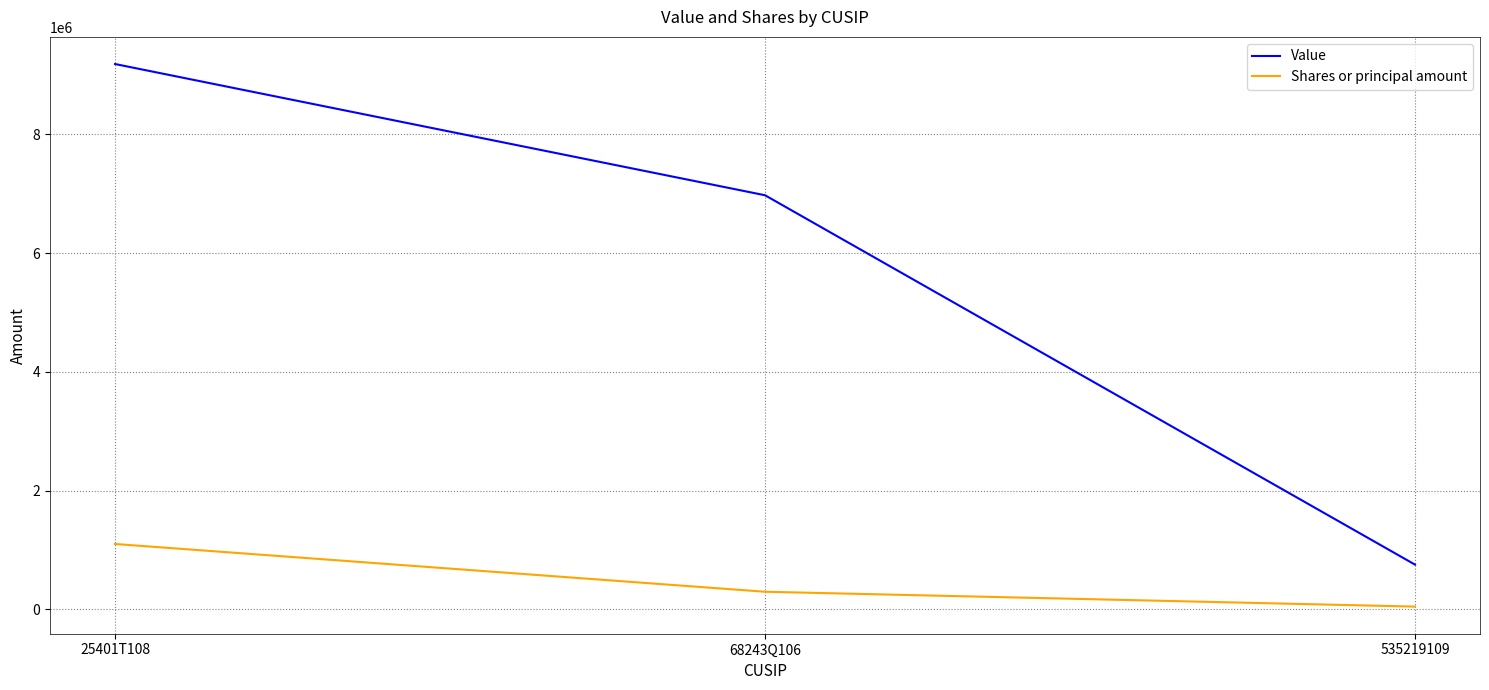

Rank the series by their maximum value, from highest to lowest.

Value, Shares or principal amount